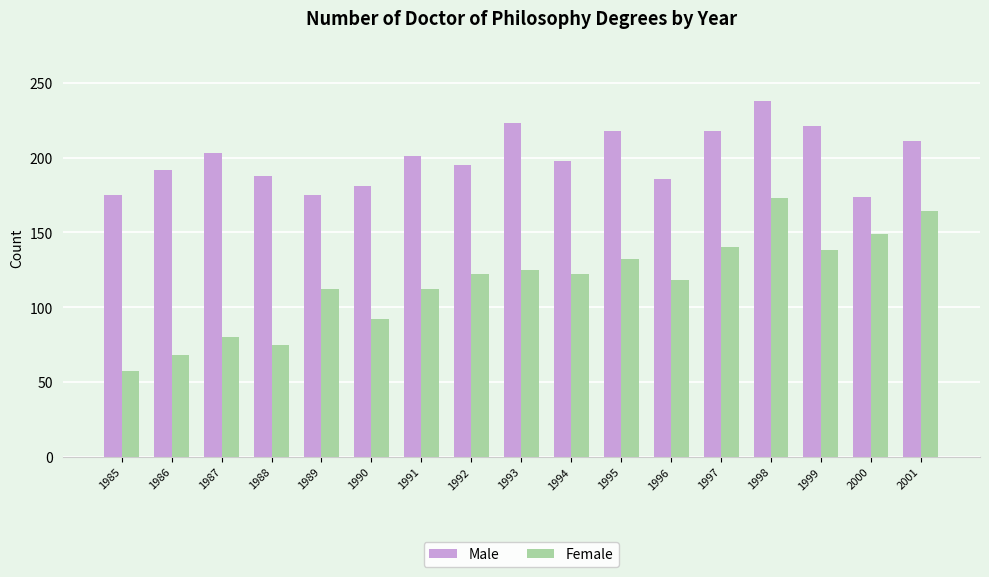

What is the sum of the Male values at 1987 and 1988?

391